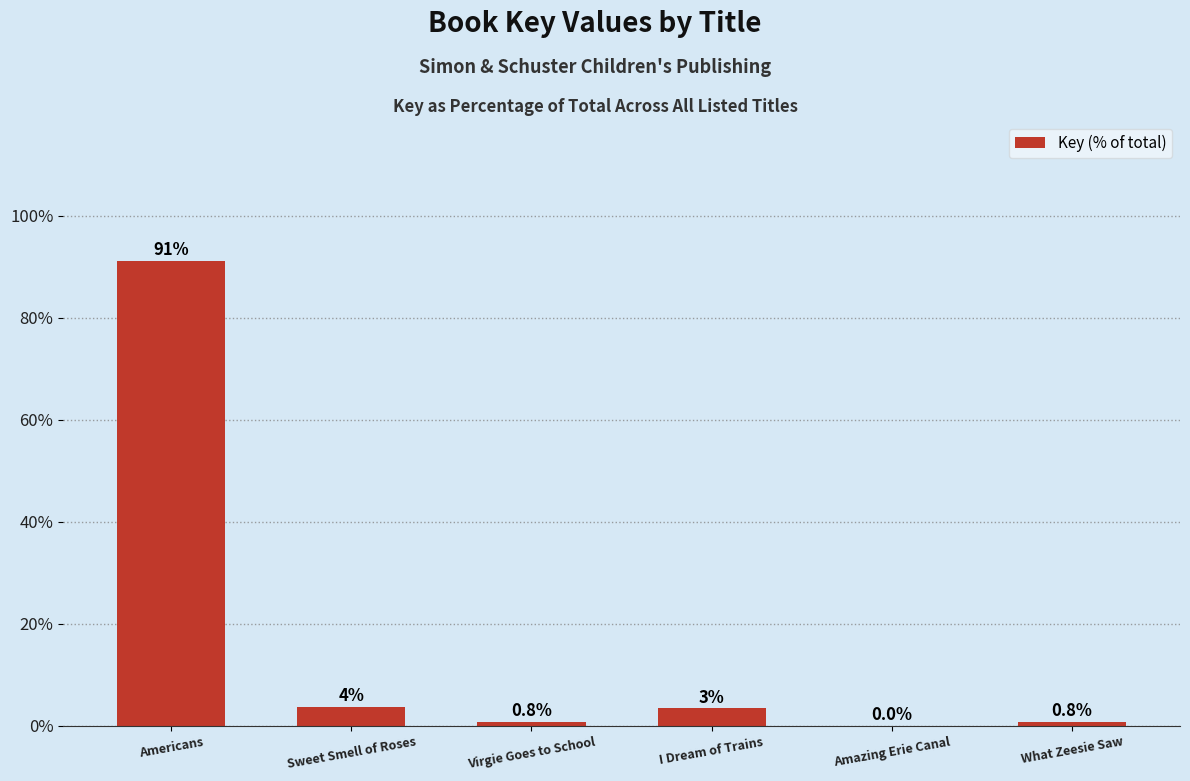

What is the approximate value at What Zeesie Saw?

0.8